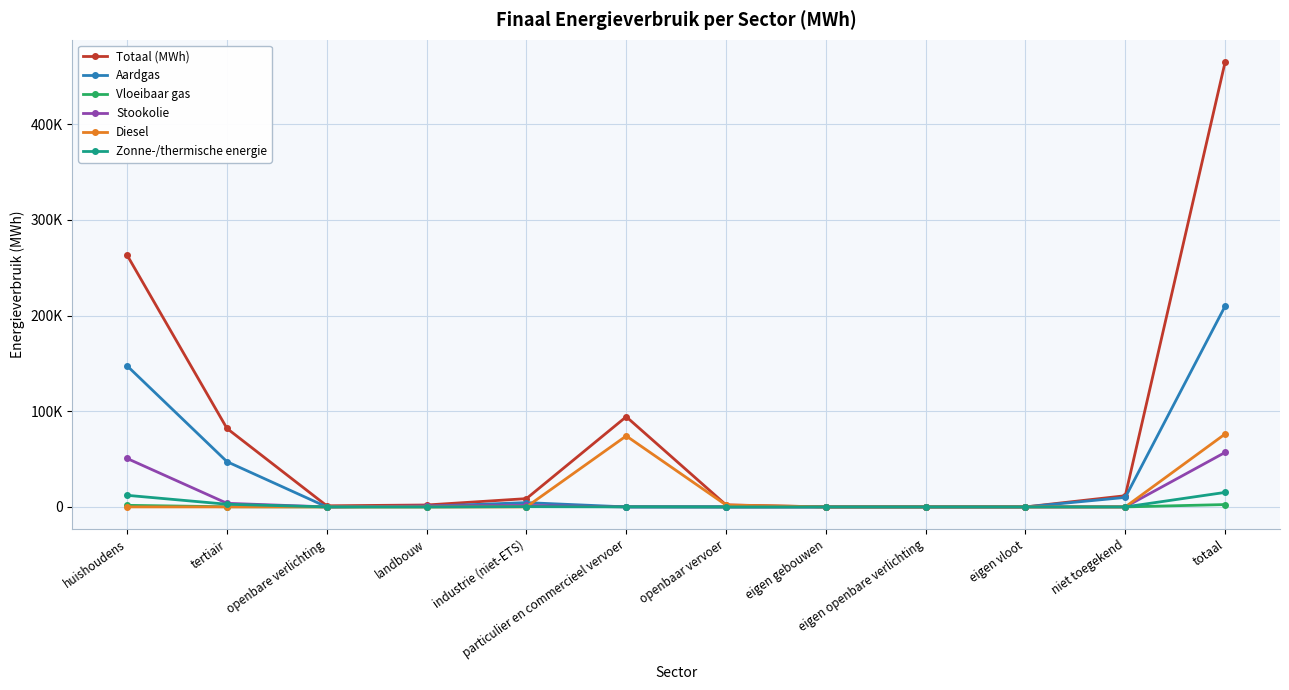

What are all the series names shown in the legend?

Totaal (MWh), Aardgas, Vloeibaar gas, Stookolie, Diesel, Zonne-/thermische energie